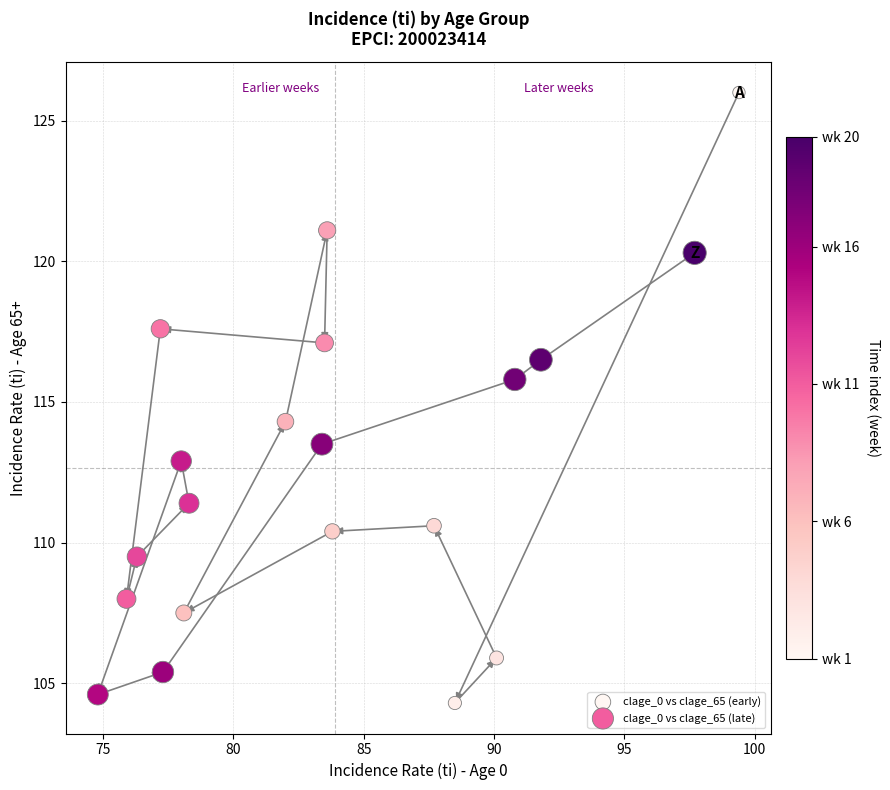

Which series contains the highest Y value?

clage_0 vs clage_65 (early)